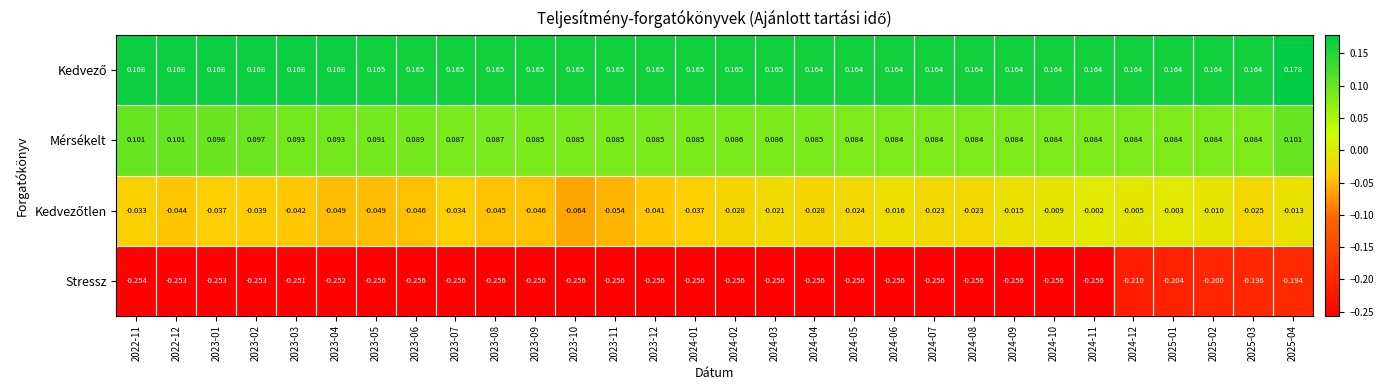

Which series changed the most between 2024-01 and 2024-12?

Stressz